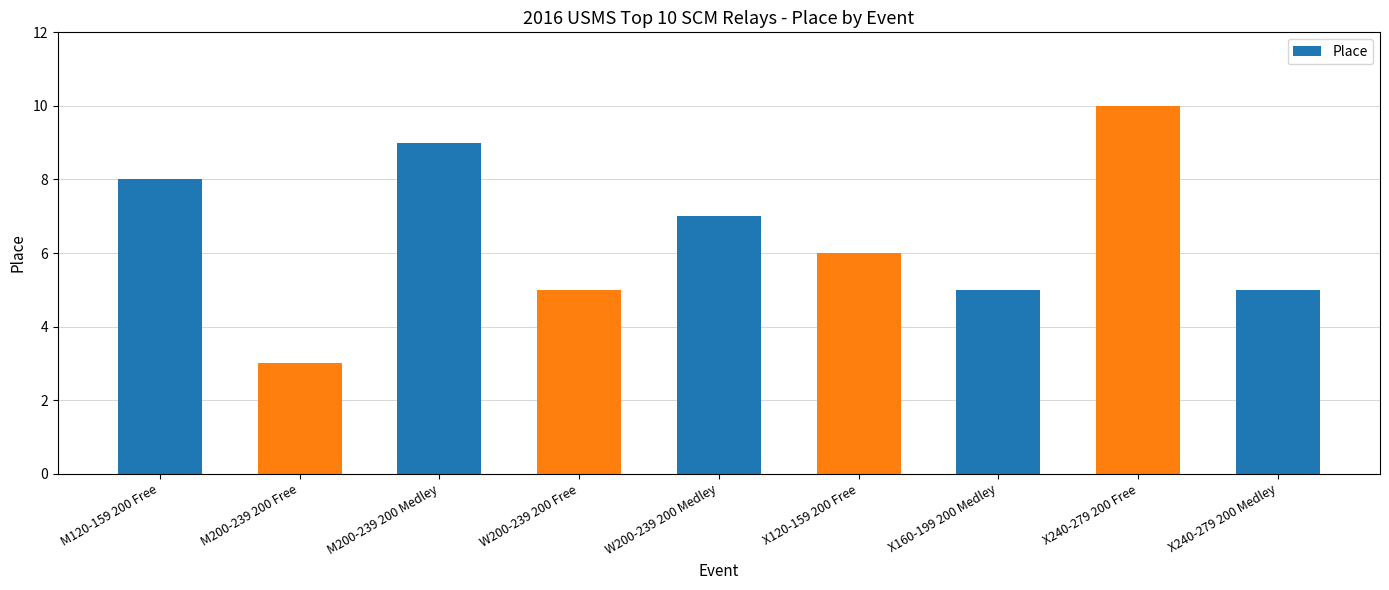

Reading left to right, extract all data points from this chart.

M120-159 200 Free=8	M200-239 200 Free=3	M200-239 200 Medley=9	W200-239 200 Free=5	W200-239 200 Medley=7	X120-159 200 Free=6	X160-199 200 Medley=5	X240-279 200 Free=10	X240-279 200 Medley=5